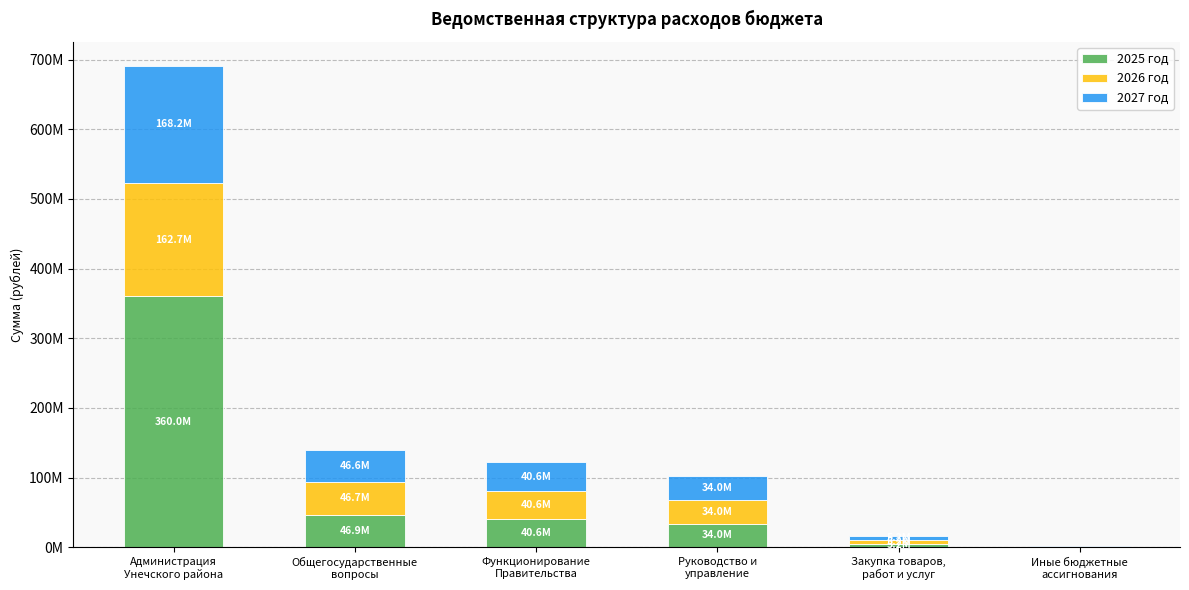

Which series has the largest total across all categories?

2025 год